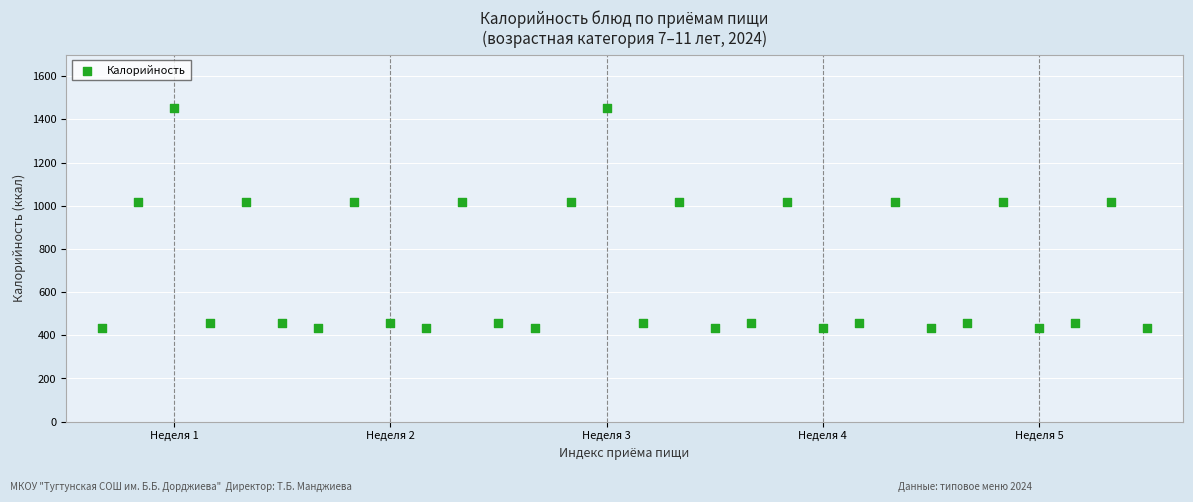

What is the range of X values (max minus min)?

29.0